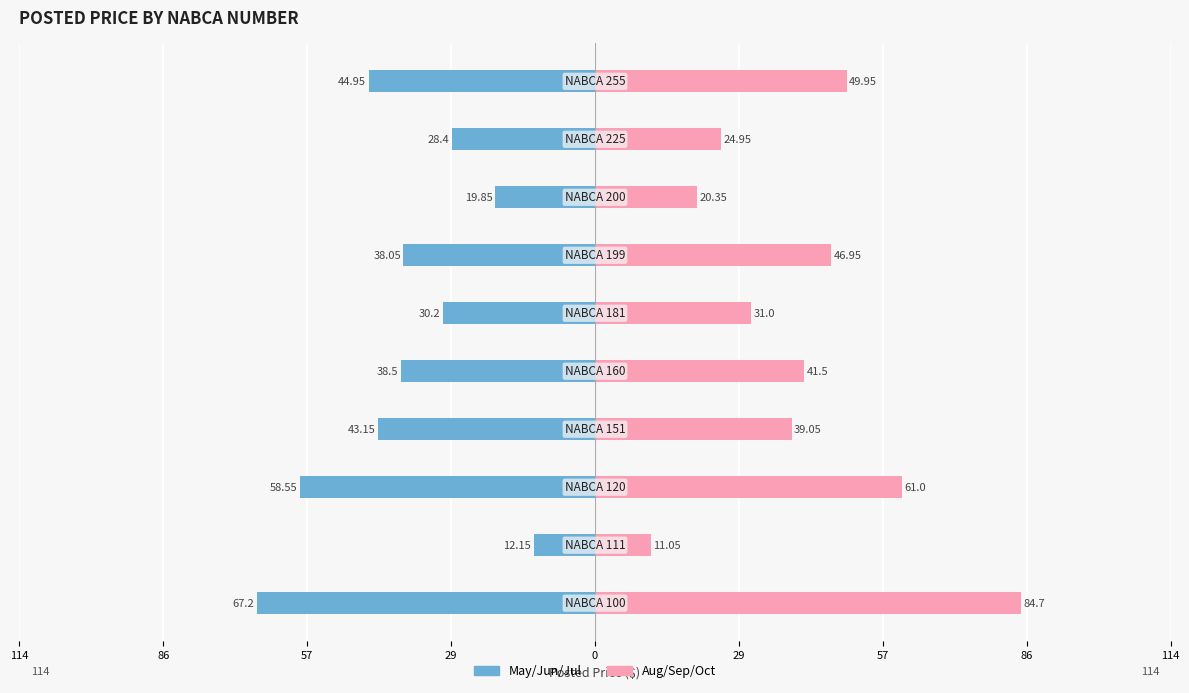

What is the sum of all Aug/Sep/Oct values?

410.5